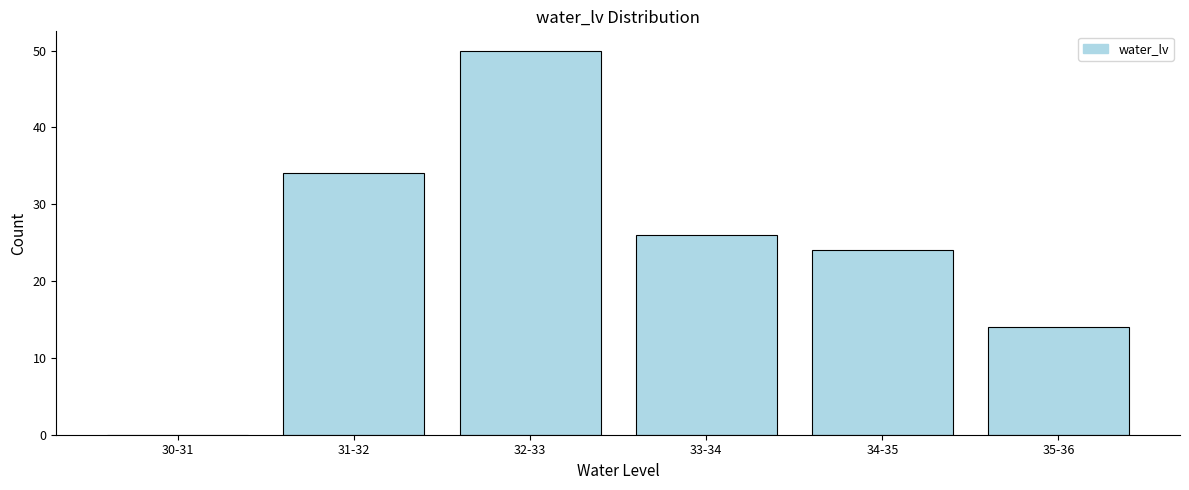

Reading left to right, what are all the values shown in this chart?

30-31=0	31-32=34	32-33=50	33-34=26	34-35=24	35-36=14